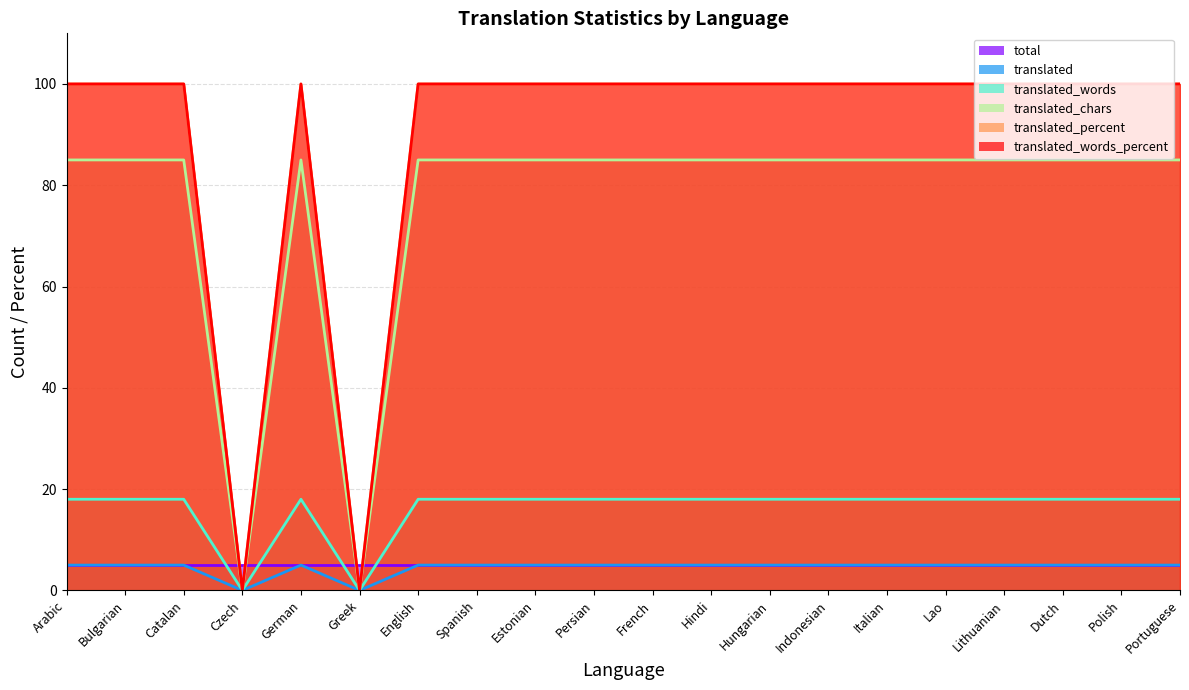

The translated_chars series shows 22 at Catalan. True or false?

False